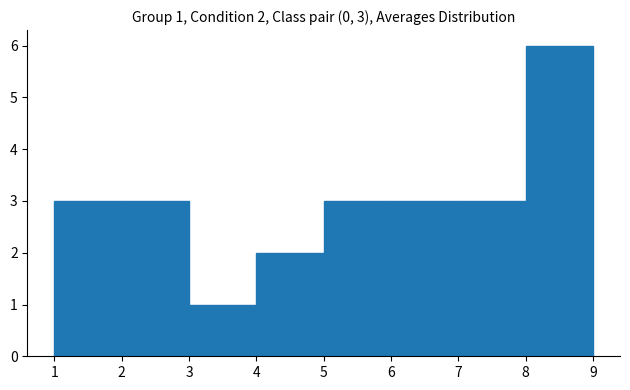

Which range on the x-axis has the tallest bar?

8 to 9